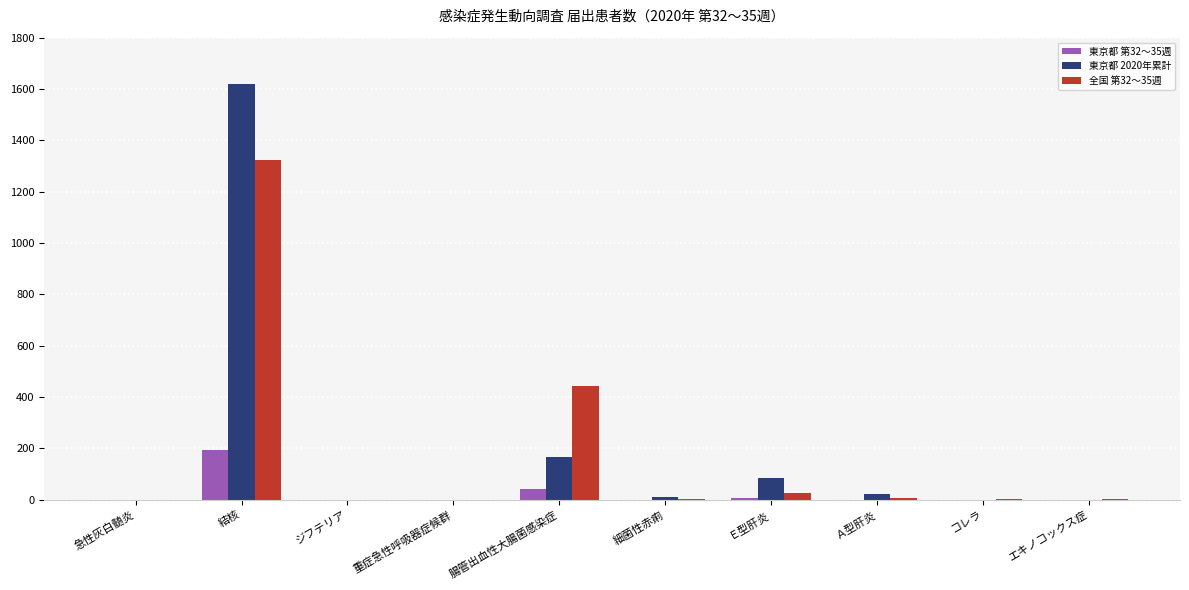

Count the number of data series in this chart.

3